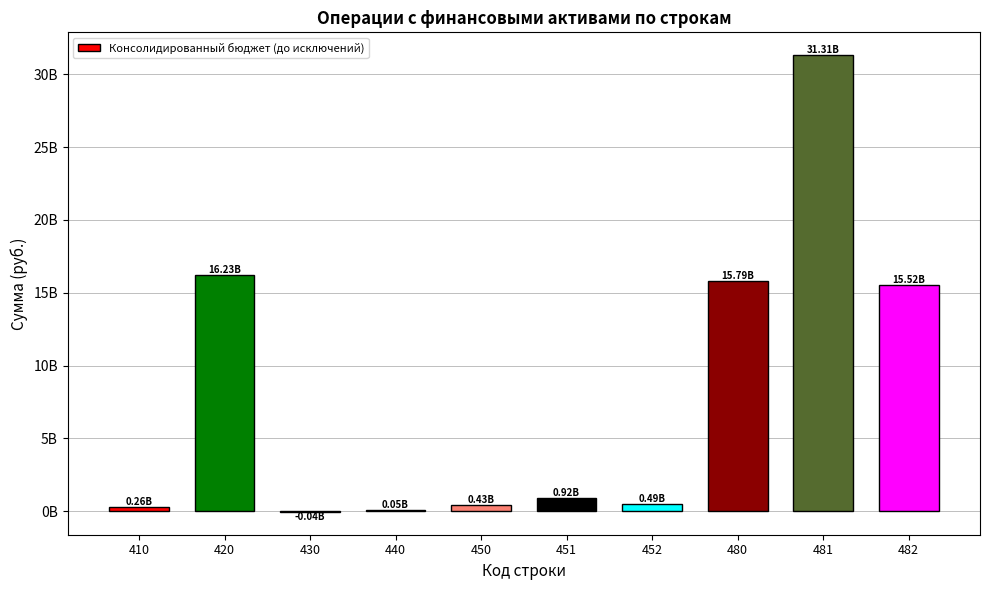

How many values are below 923260718?

5